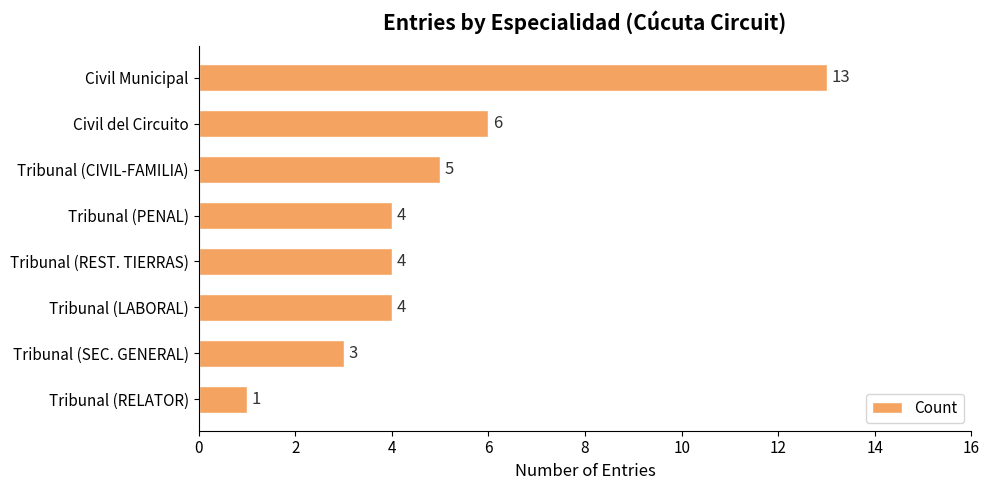

The chart shows a value of 2 at Tribunal (REST. TIERRAS). True or false?

False